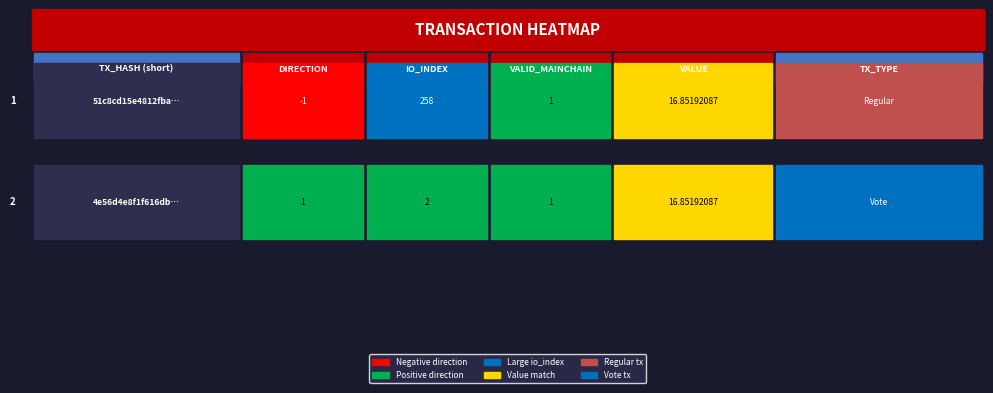

What value does the 4e56d4e8f1f616dbd9d831b133b60f94185a45e series have at direction?

1